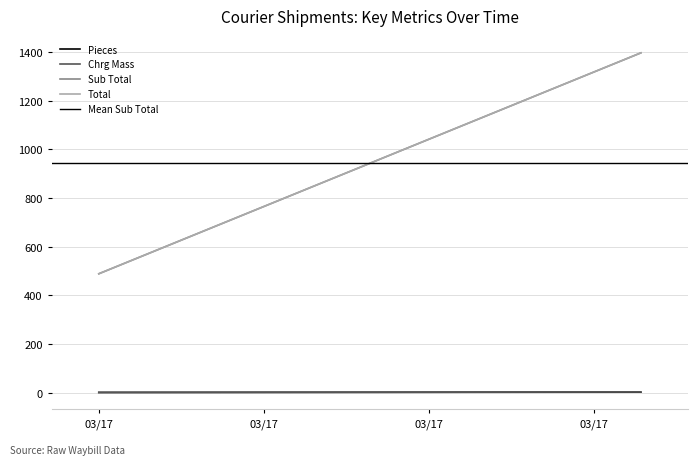

At which label does Mean Sub Total reach its minimum?

03/17